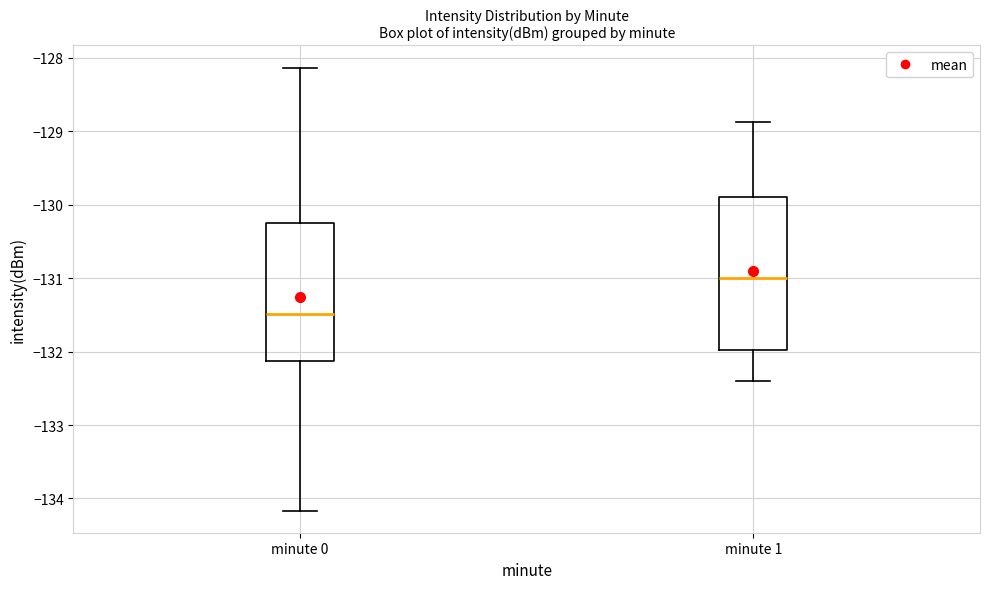

Reading left to right, transcribe this box plot: for each box, give where its median line is, the range the box spans, and where its two whiskers end, as read against the y-axis. The values are not printed on the chart, so give them approximately, as read against the axis.

minute 0: median -131.5, box -132.1 to -130.3, whiskers -134.2 to -128.1
minute 1: median -131.0, box -132.0 to -129.9, whiskers -132.4 to -128.9